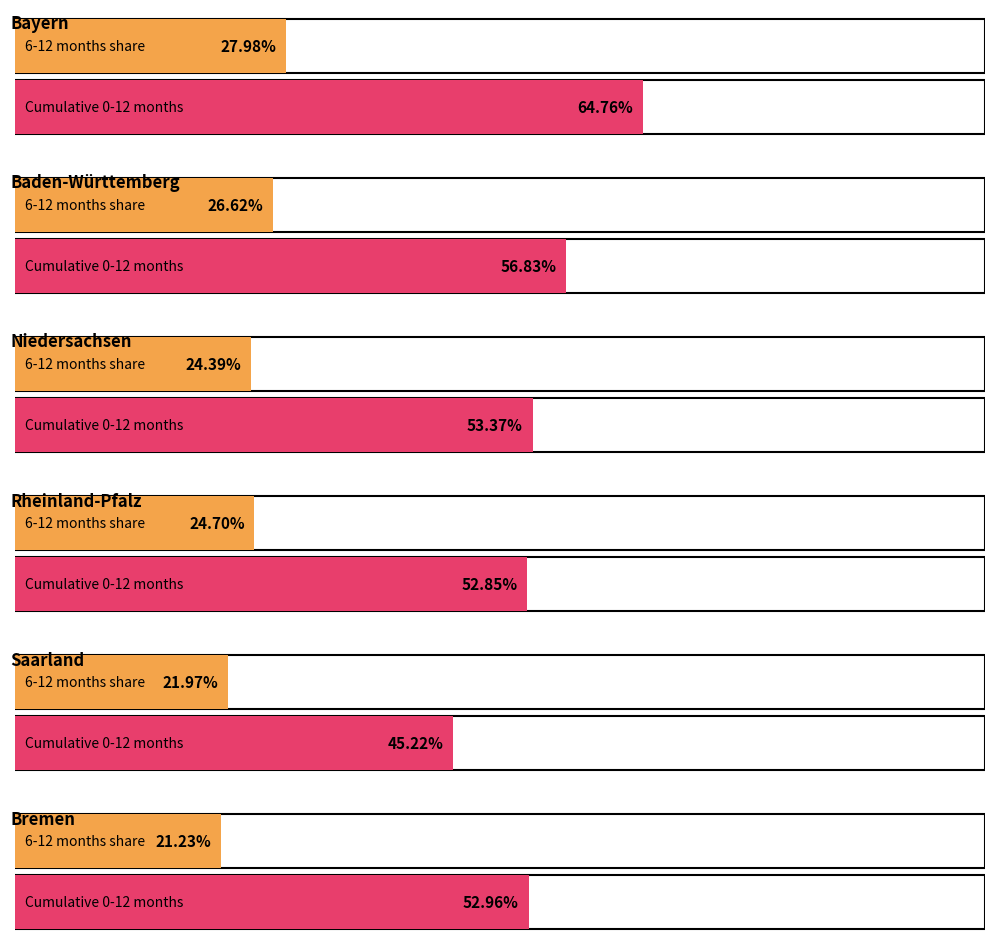

The value of Saarland at 12-18 is 28.1. True or false?

False